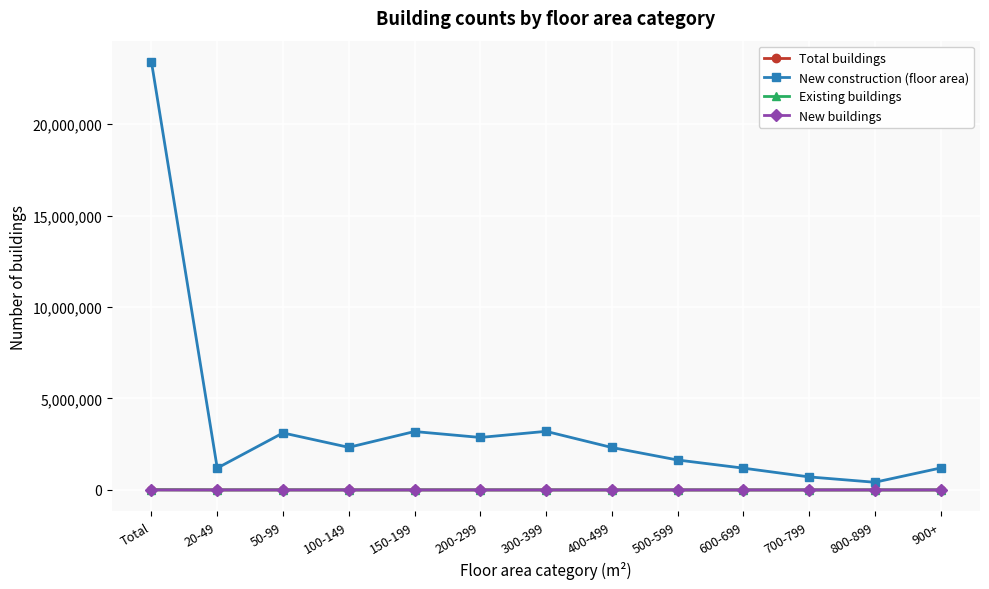

What is the label of the 10th point from the left?

600-699